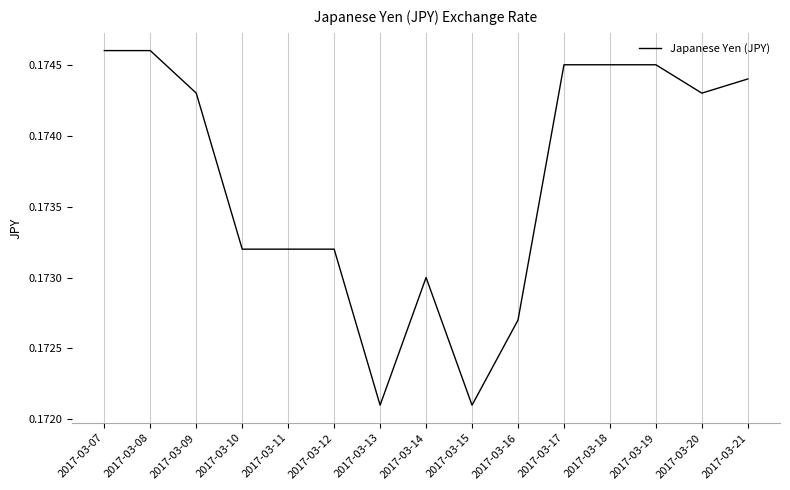

How many lines are shown in the chart?

1